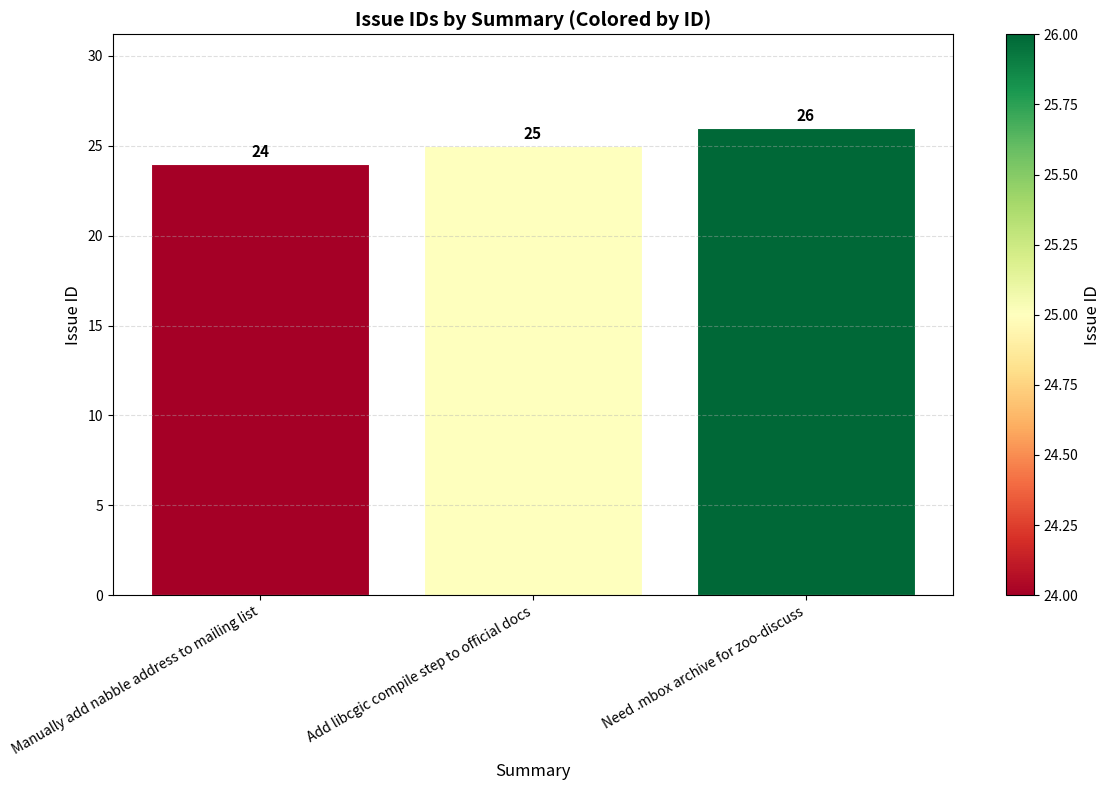

What is the average value?

25